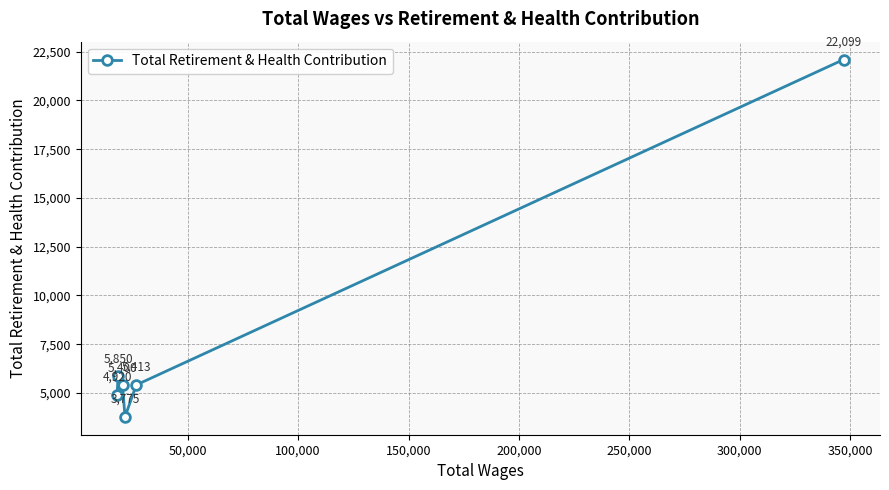

How many values are below 5413?

3